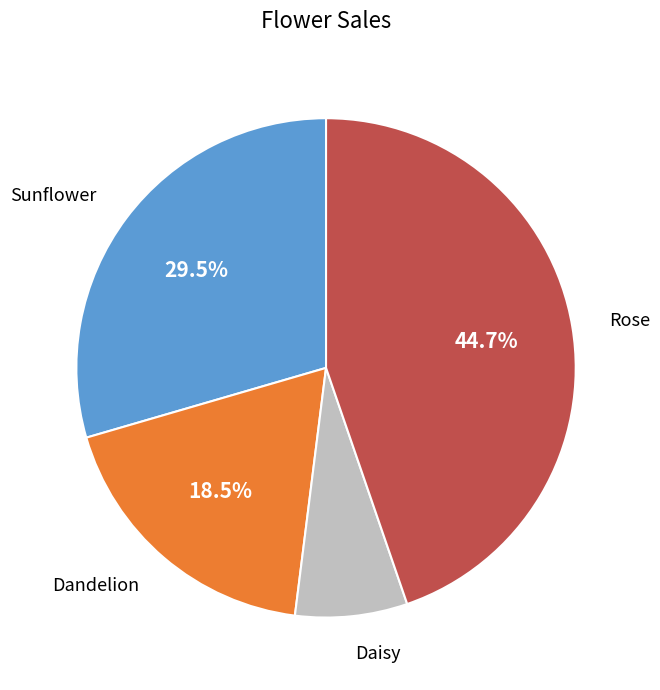

Does any single category account for the majority?

No